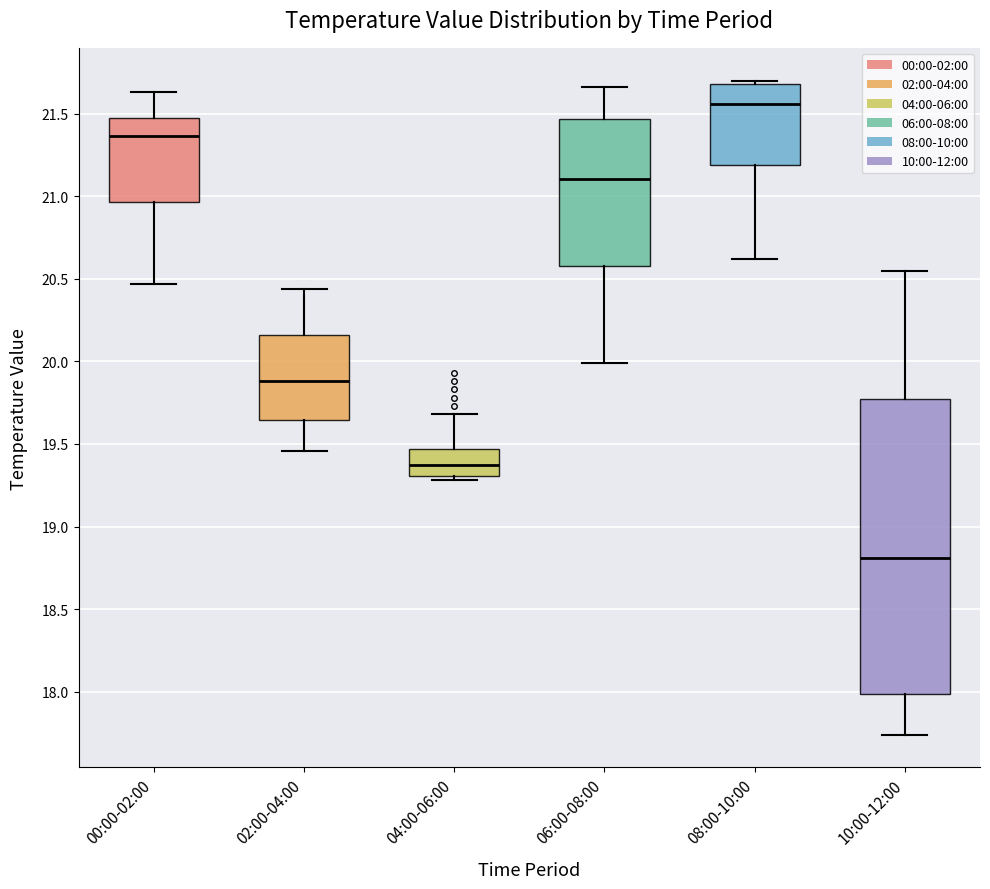

Reading left to right, transcribe this box plot: for each box, give where its median line is, the range the box spans, and where its two whiskers end, as read against the y-axis. The values are not printed on the chart, so give them approximately, as read against the axis.

00:00-02:00: median 21.35, box 20.95 to 21.45, whiskers 20.45 to 21.65
02:00-04:00: median 19.90, box 19.65 to 20.15, whiskers 19.45 to 20.45
04:00-06:00: median 19.35, box 19.30 to 19.45, whiskers 19.30 (just below the box's lower edge) to 19.70
06:00-08:00: median 21.10, box 20.60 to 21.45, whiskers 20.00 to 21.65
08:00-10:00: median 21.55, box 21.20 to 21.70, whiskers 20.60 to 21.70 (just above the box's upper edge)
10:00-12:00: median 18.80, box 18.00 to 19.75, whiskers 17.75 to 20.55